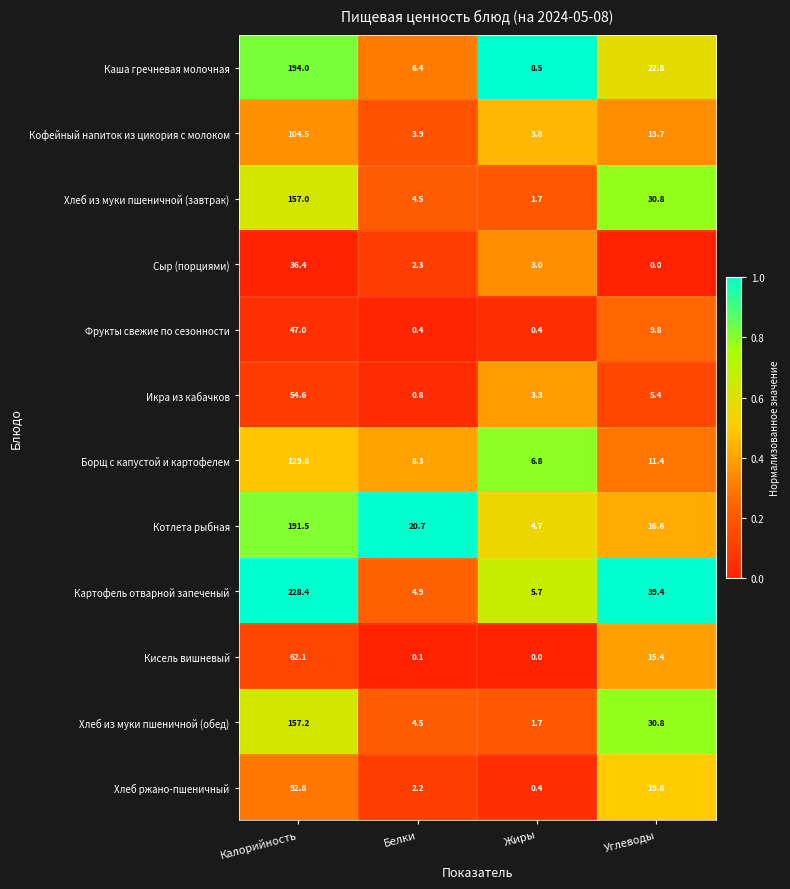

What is the sum of all Фрукты свежие по сезонности values?

57.6